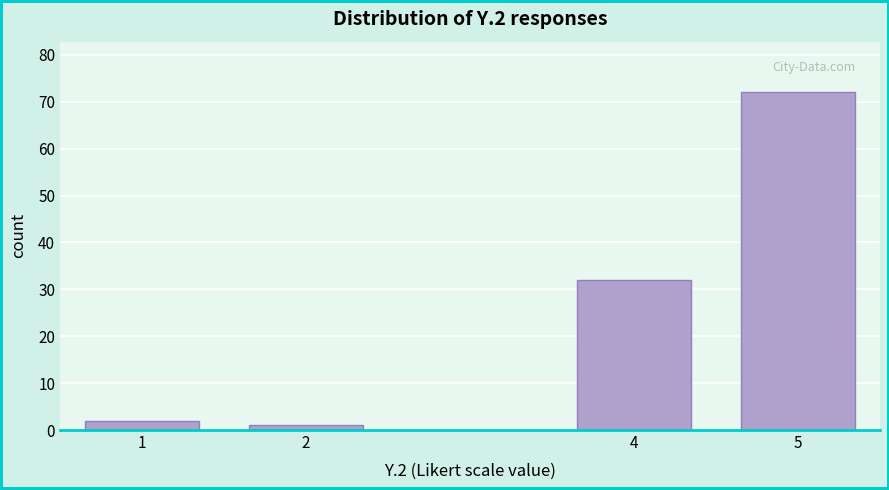

Reading left to right, list all the values displayed in this chart.

2	1	32	72